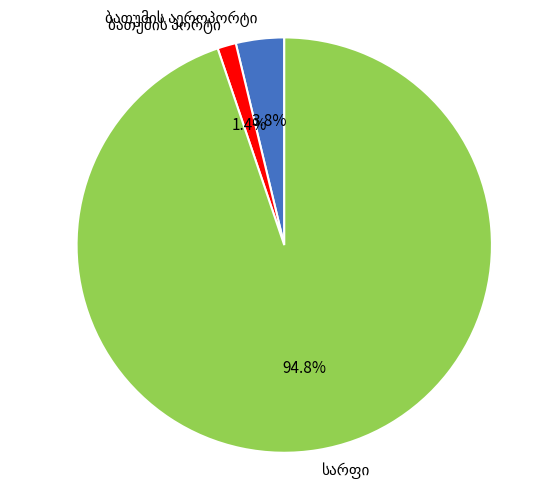

Is there any slice that represents more than half of the pie?

Yes